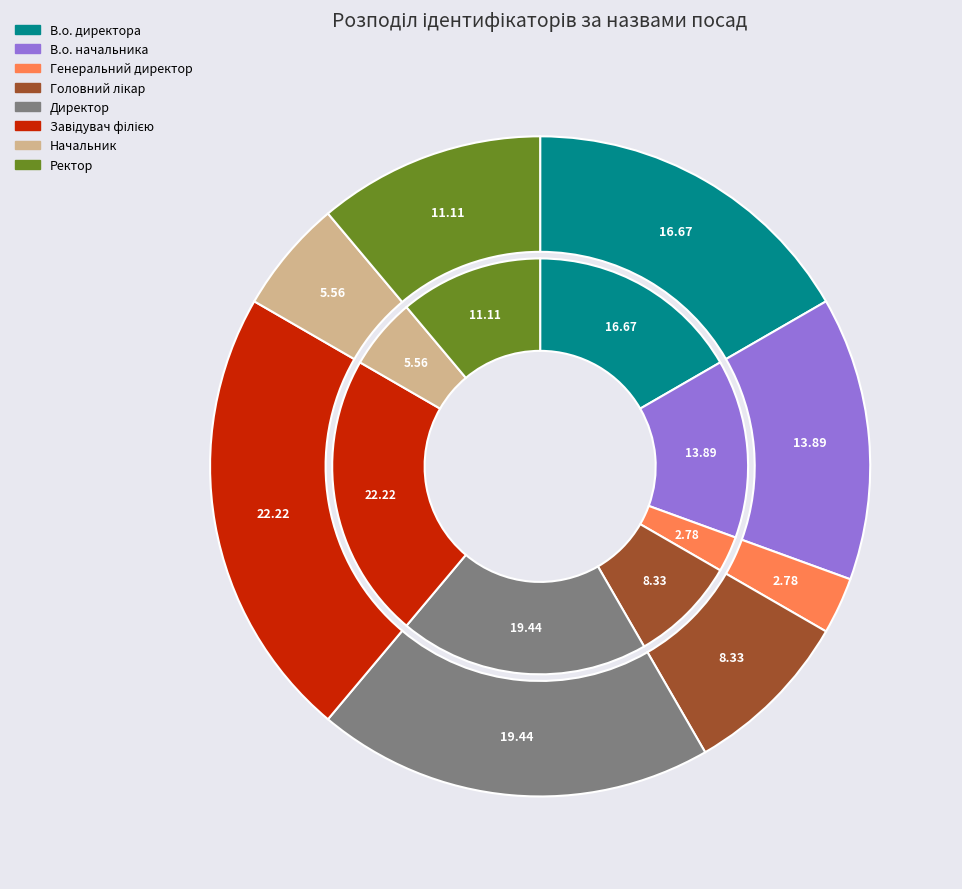

How many segments does this pie chart have?

8